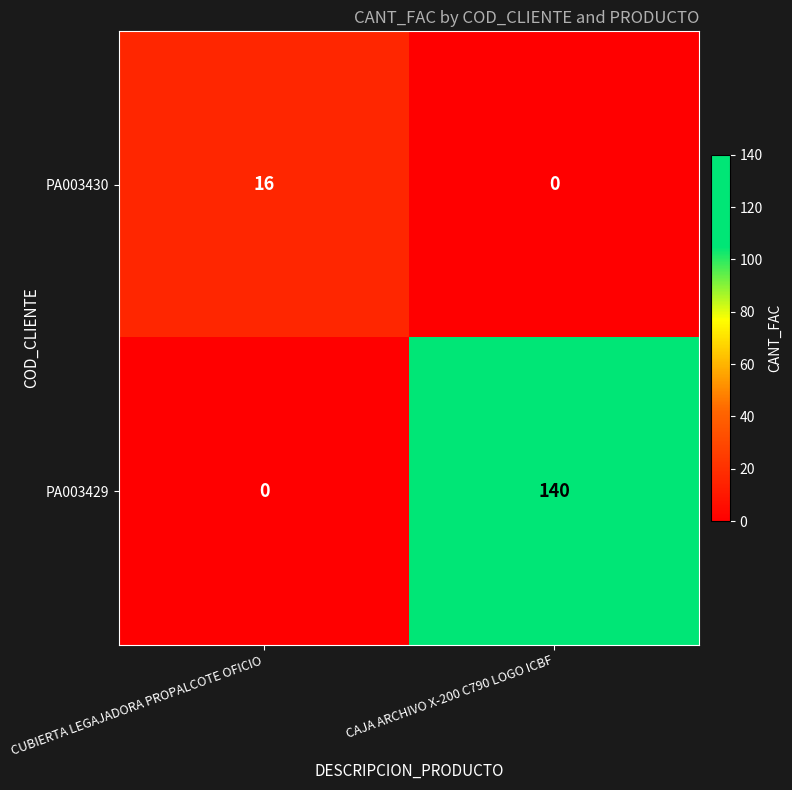

How many positive values does the PA003429 series have?

1